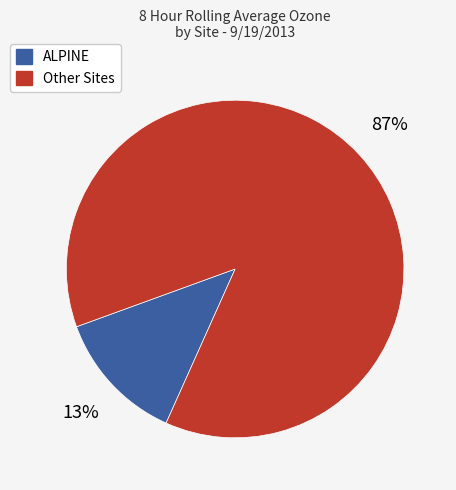

True or false: ALPINE accounts for 6% of the total.

False